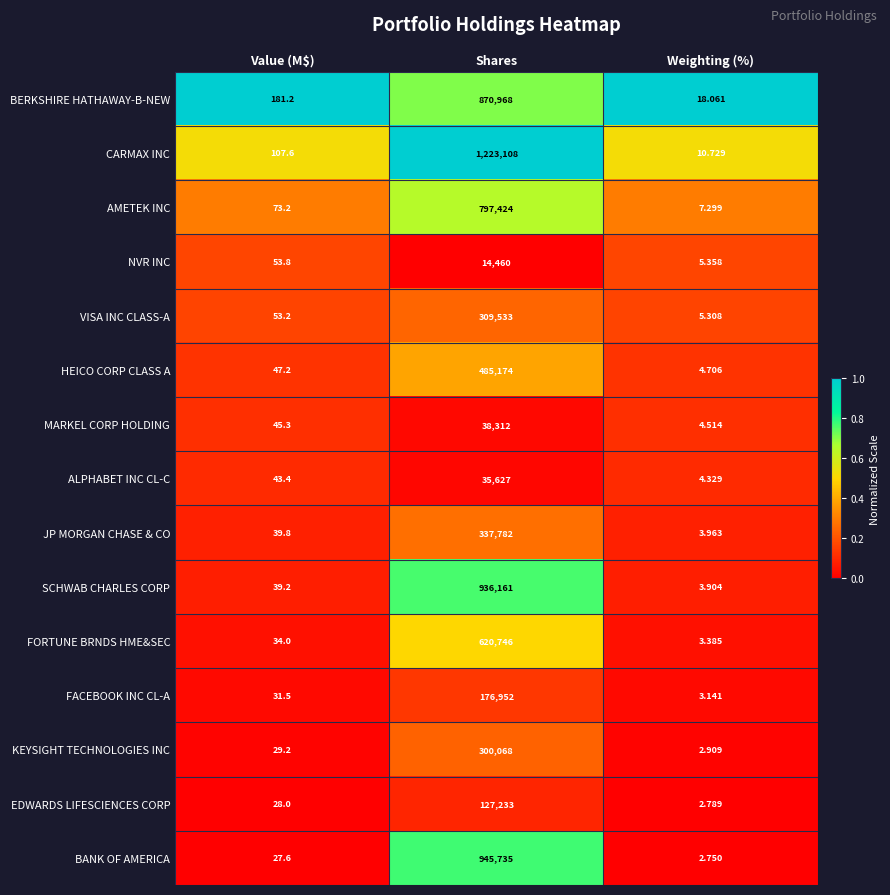

At which label does AMETEK INC reach its minimum?

Weighting (%)